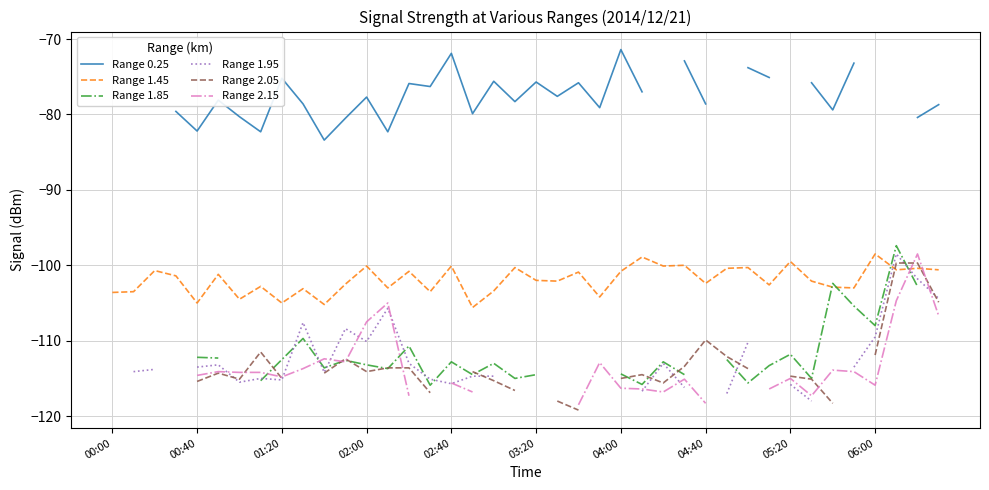

The value of Range 1.45 at 00:40 is -158.5. True or false?

False